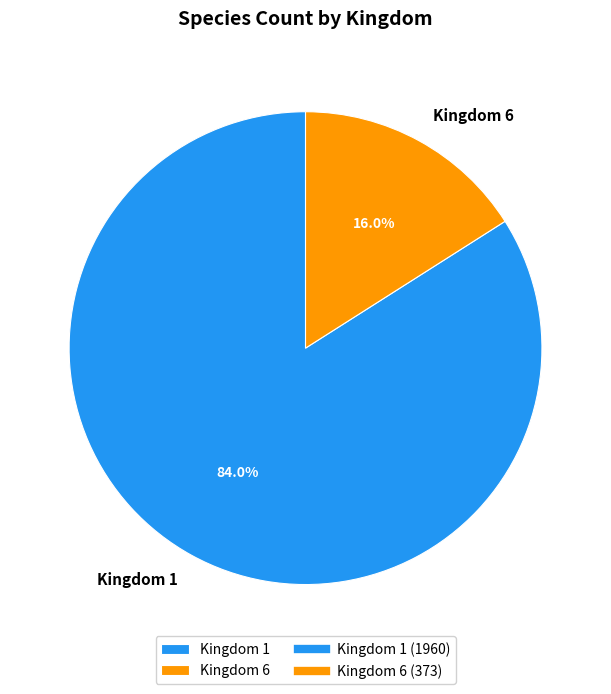

Between Kingdom 1 and Kingdom 6, which is larger?

Kingdom 1